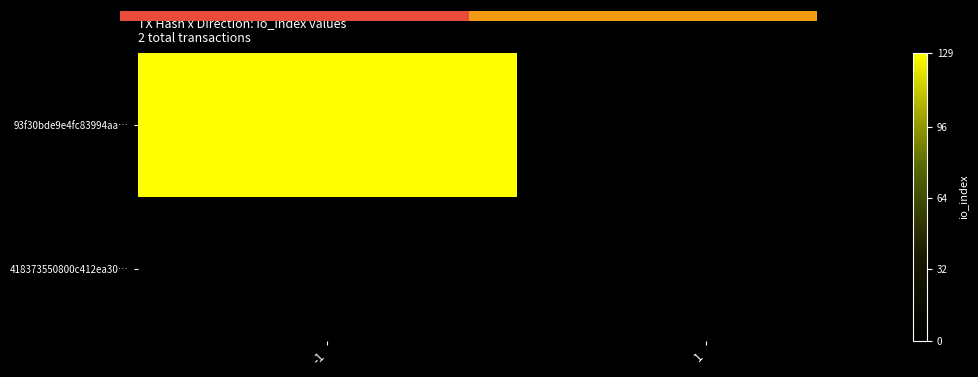

List the series in order of their overall mean, lowest first.

418373550800c412ea30…, 93f30bde9e4fc83994aa…